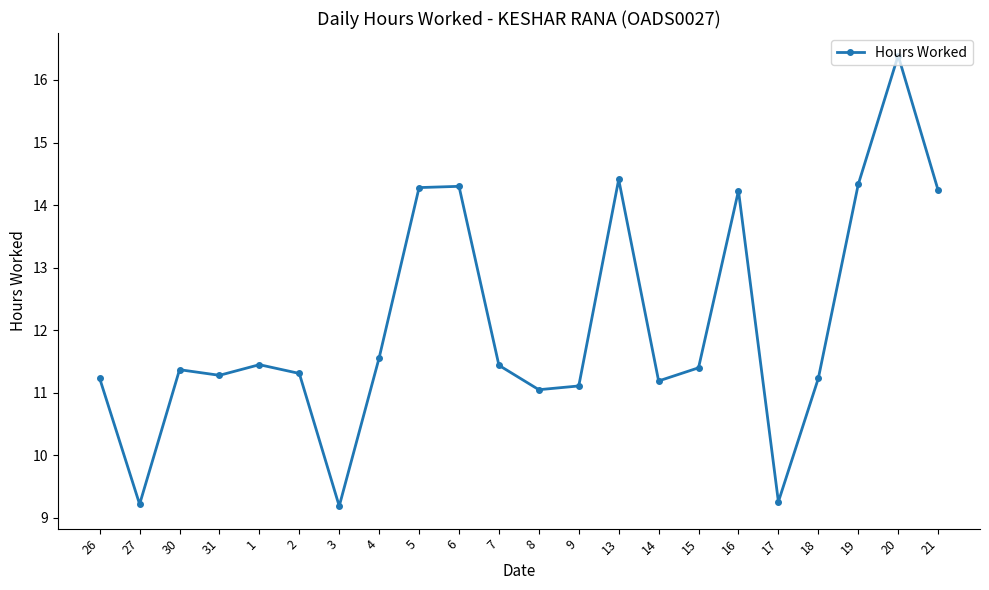

What is the label of the 10th point from the left?

6